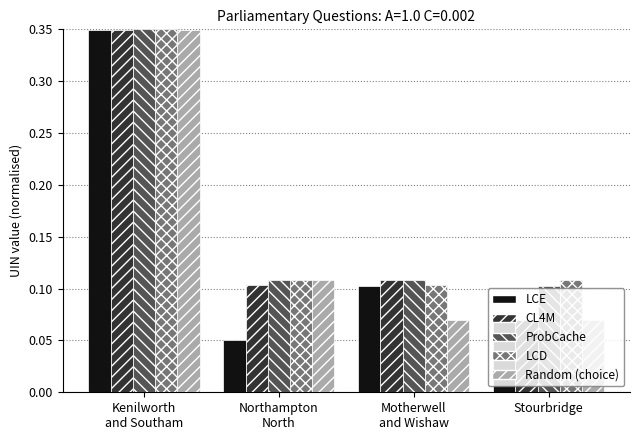

At how many categories does at least one series exceed 0?

4